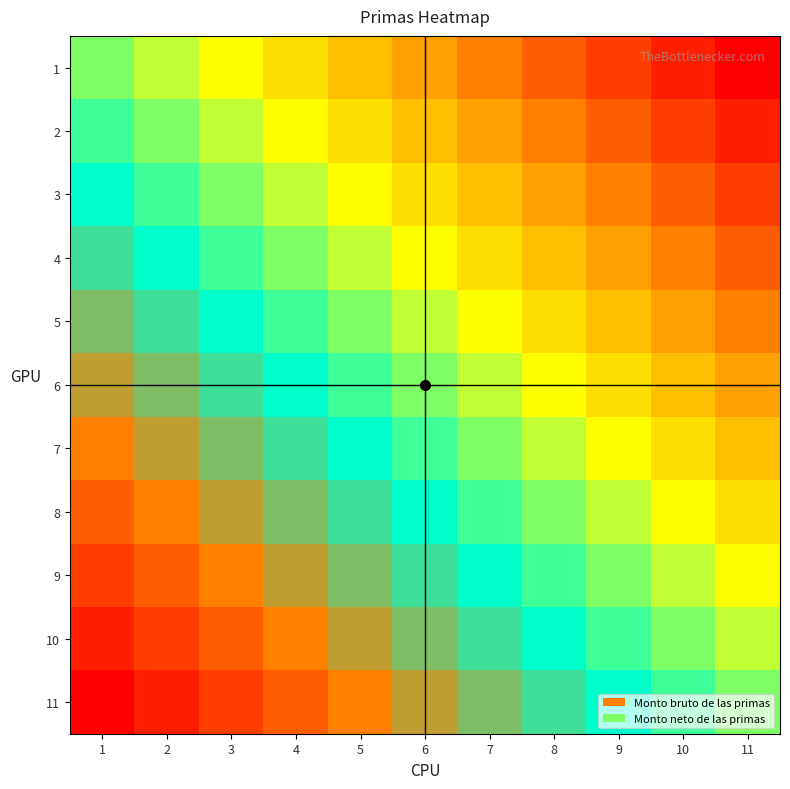

At which category is the sum across all series the highest?

1